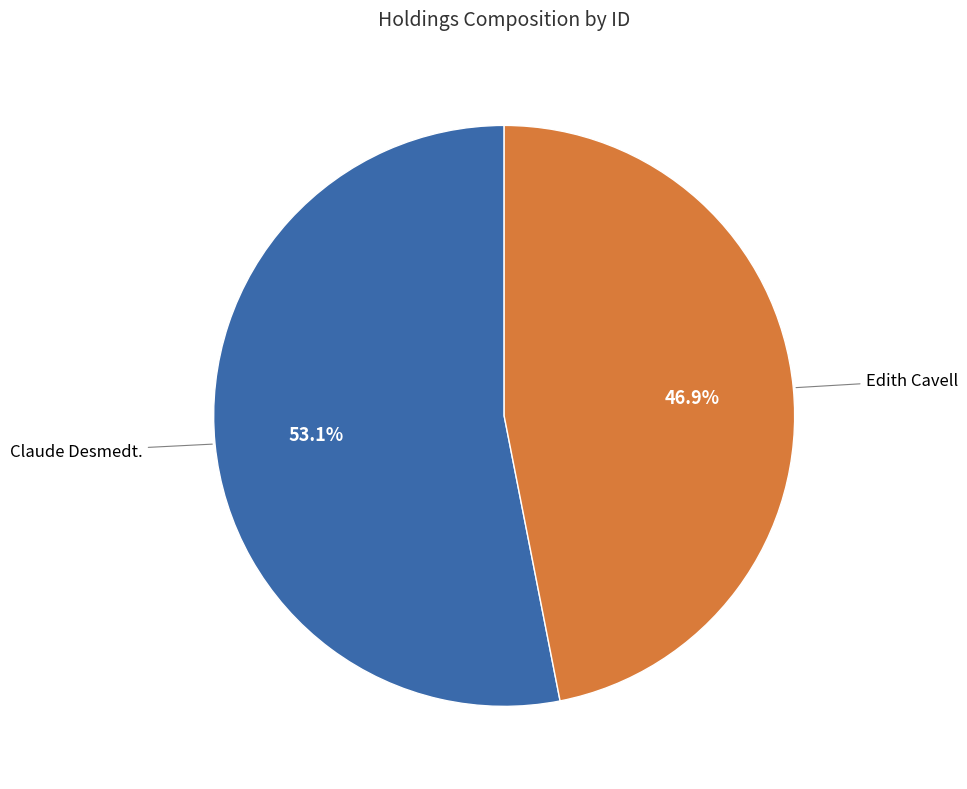

Is there any slice that represents more than half of the pie?

Yes